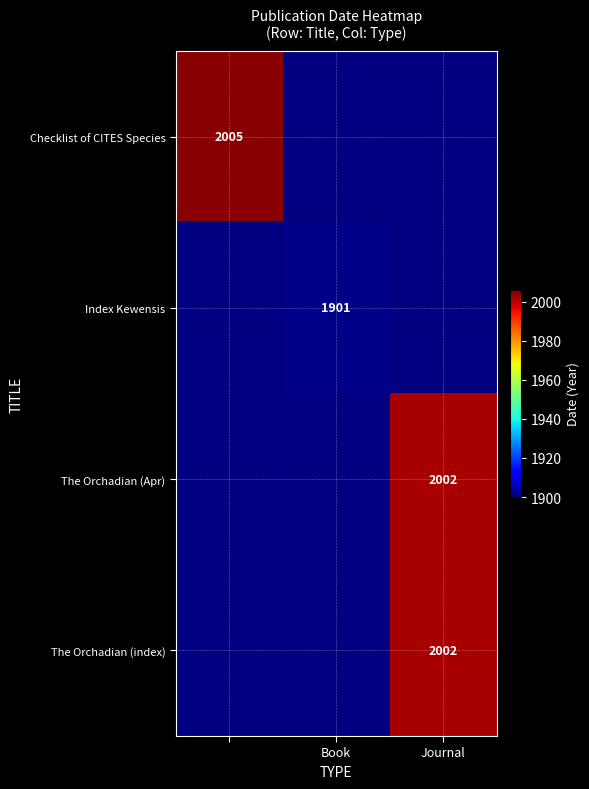

The Index Kewensis series shows 710 at Book. True or false?

False